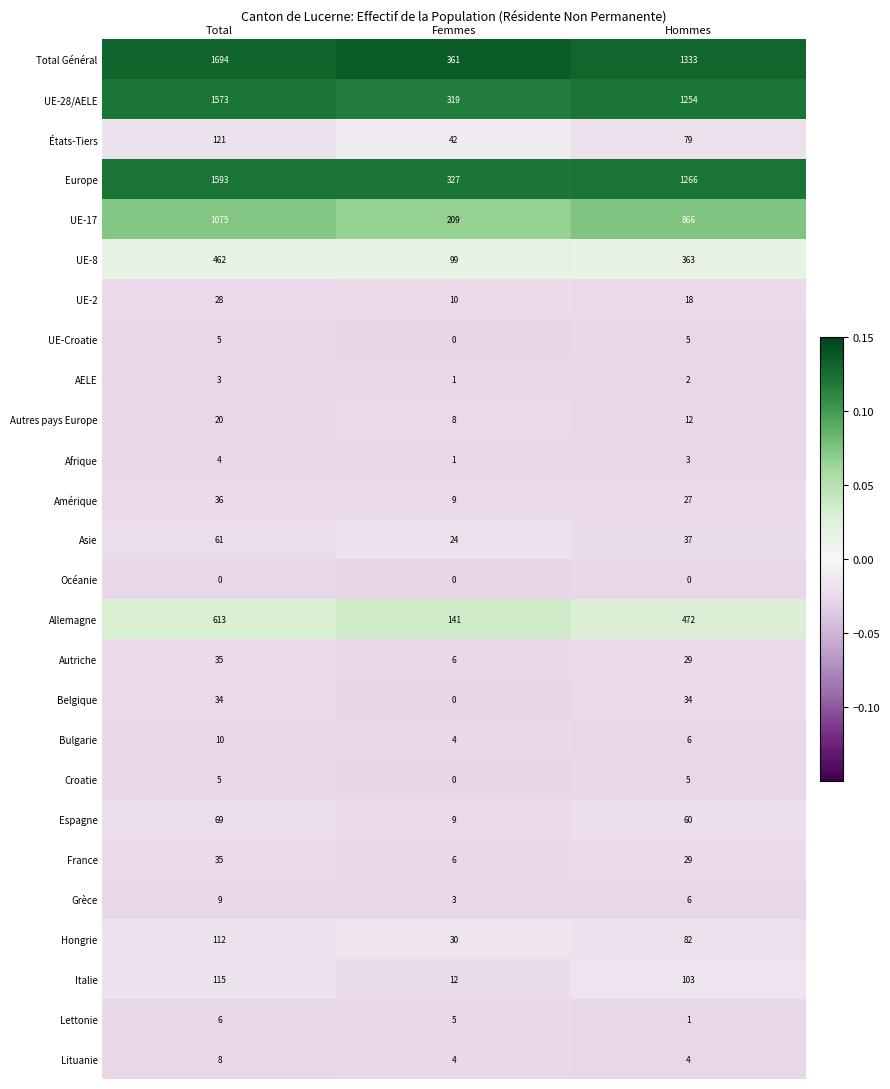

Which series has the largest range (max minus min)?

Total Général